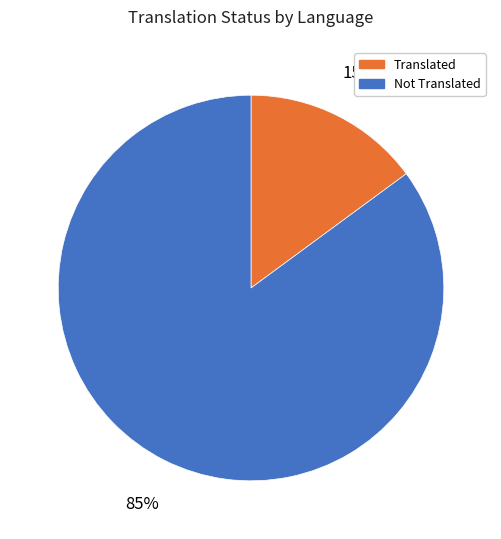

How many slices are in this pie chart?

2